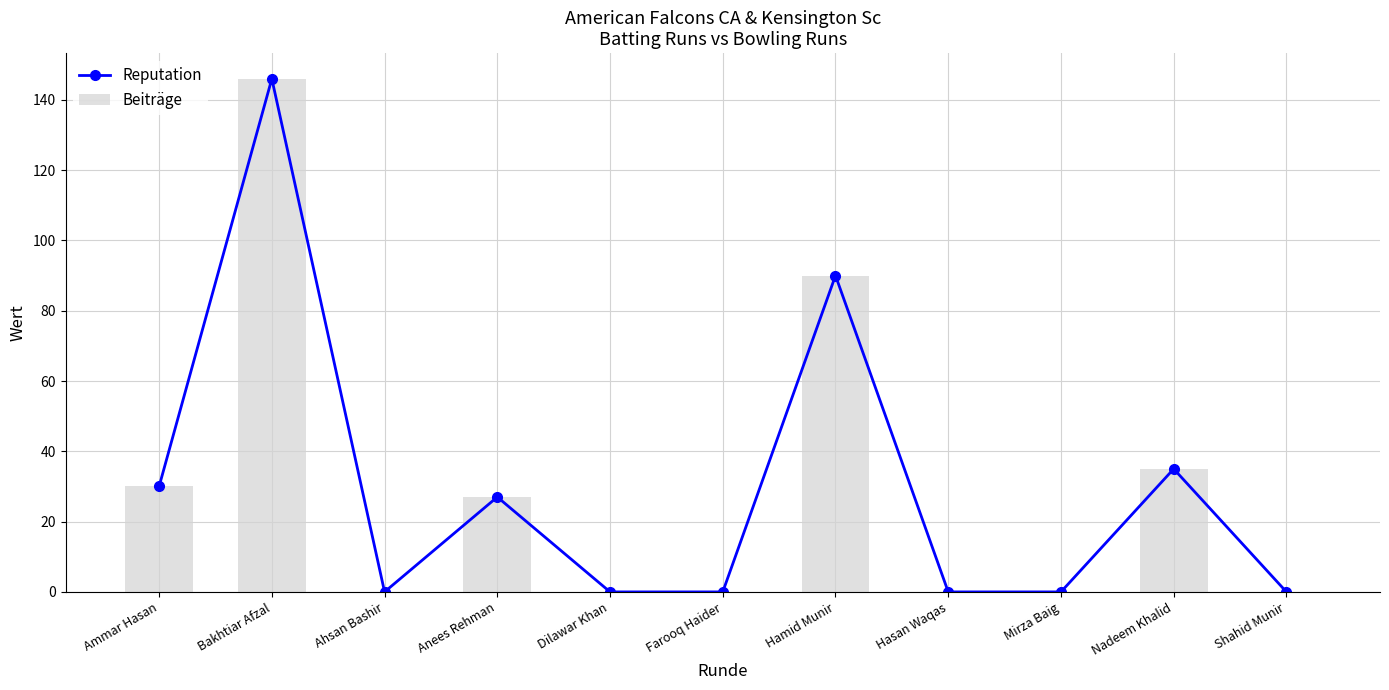

Does the chart contain stacked bars?

No